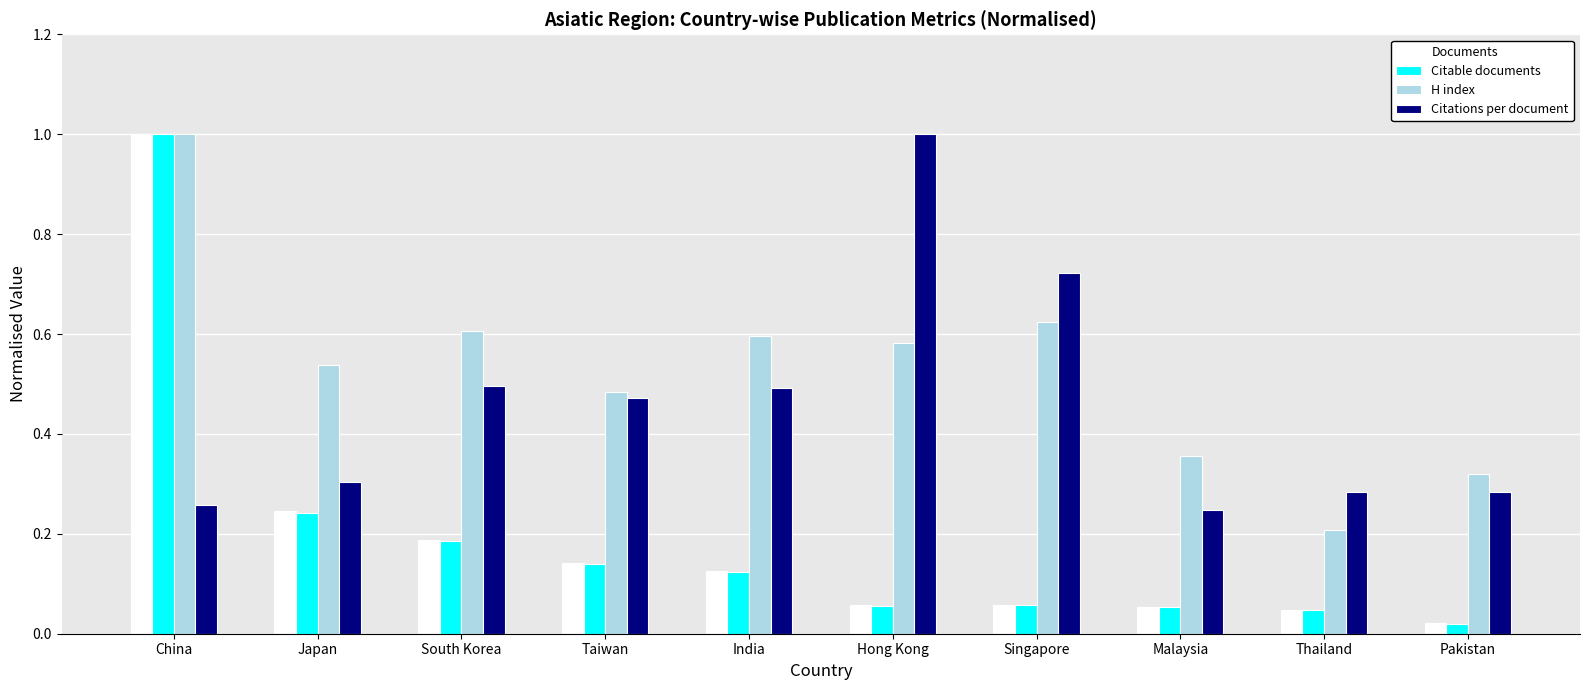

Does the chart contain stacked bars?

No